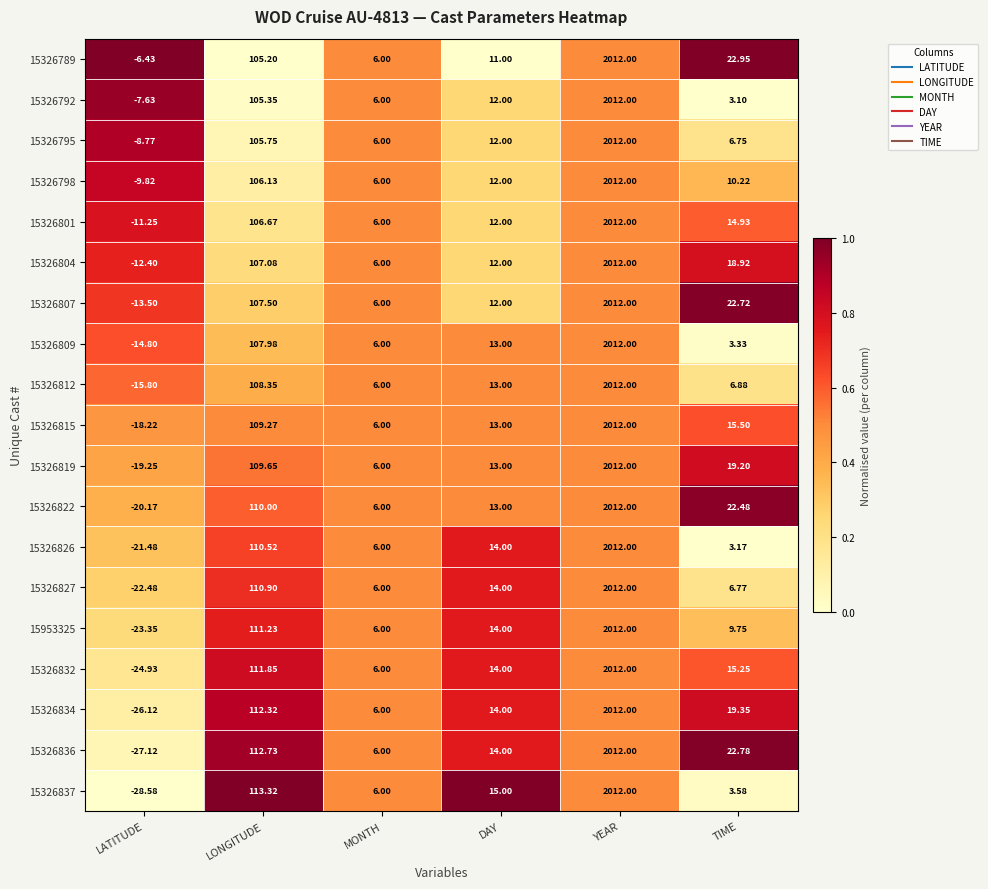

Is the value of 15326807 at YEAR greater than the value of 15326792 at DAY?

Yes